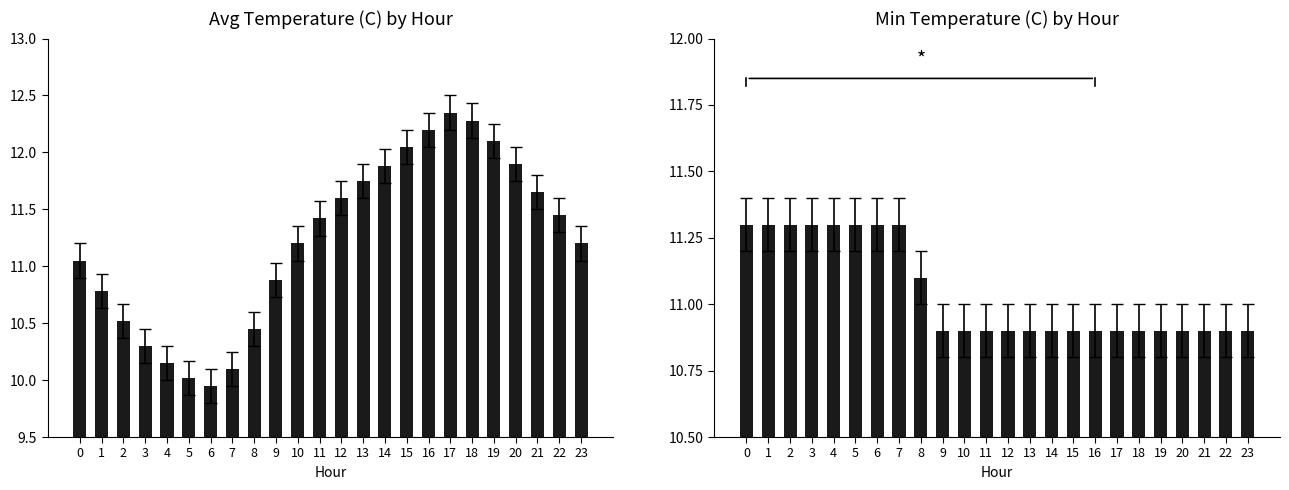

What is the maximum value for Avg Temp (C)?

12.3